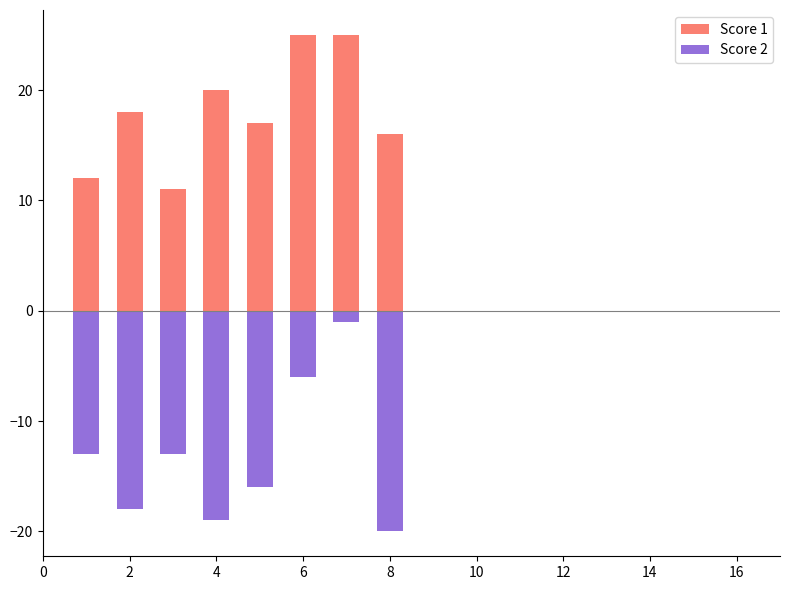

Rank the series by their average value, from highest to lowest.

Score 1, Score 2